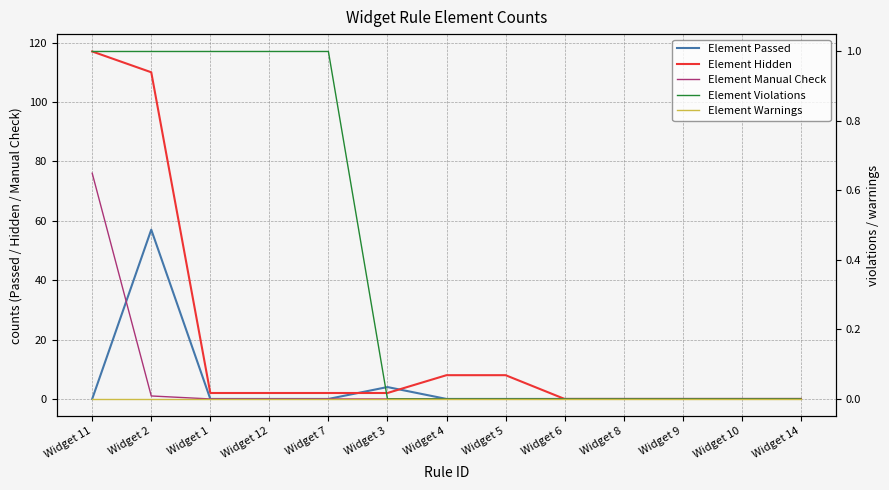

Where do Element Passed and Element Hidden first cross each other?

Widget 7 and Widget 3